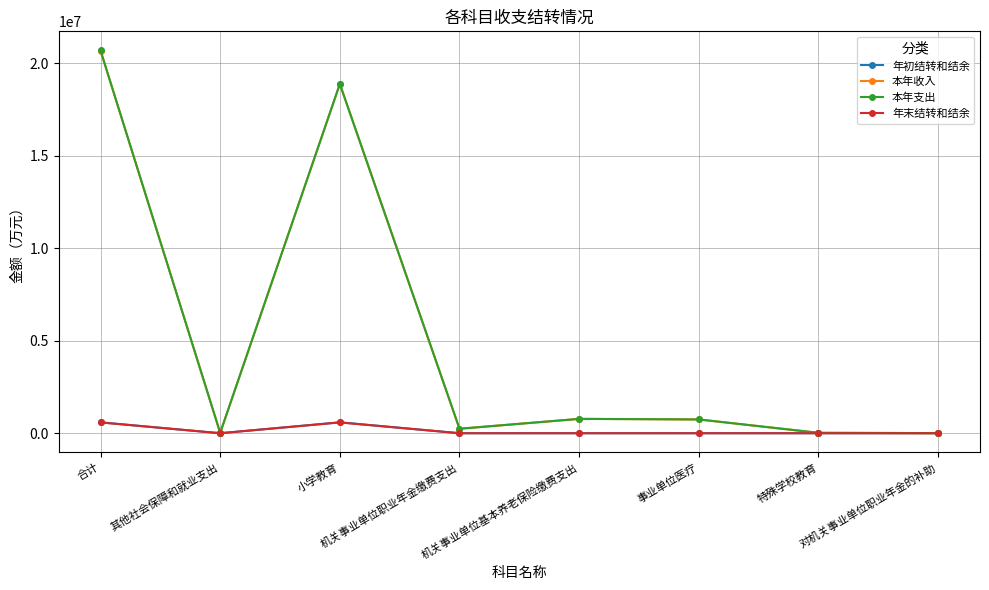

Which series has the largest range (max minus min)?

本年支出